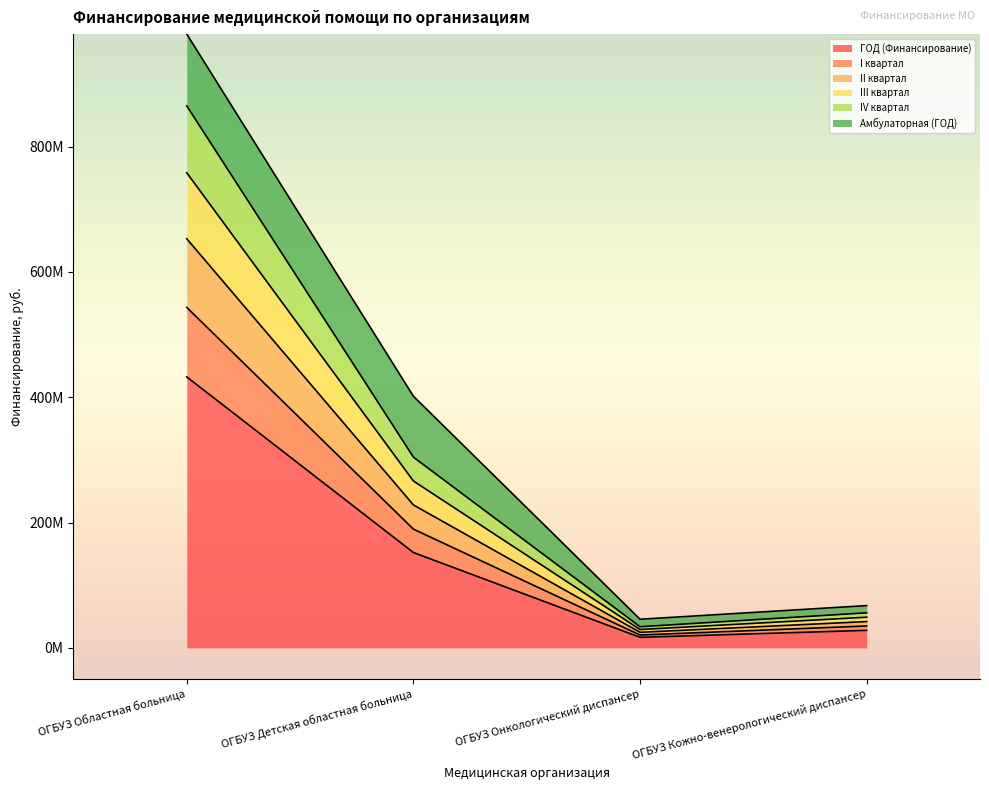

Is it true that IV квартал equals 41.1 at ОГБУЗ Онкологический диспансер?

False